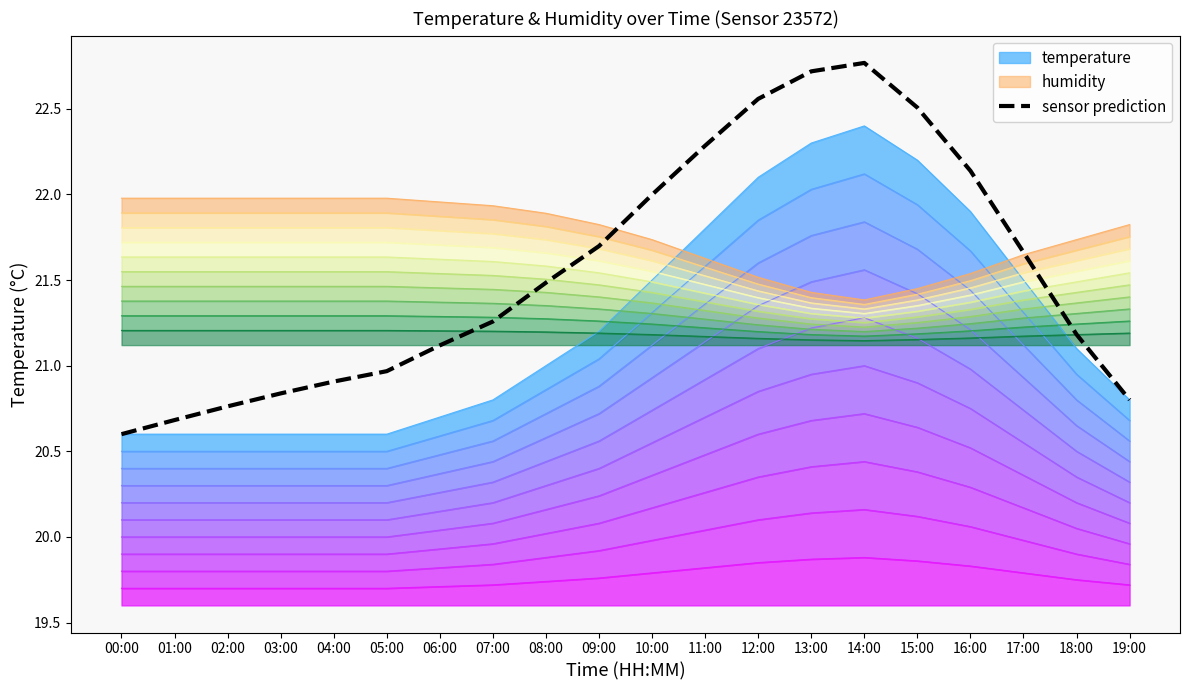

What is the ratio of the value at 00:00 to the value at 03:00?

1.0